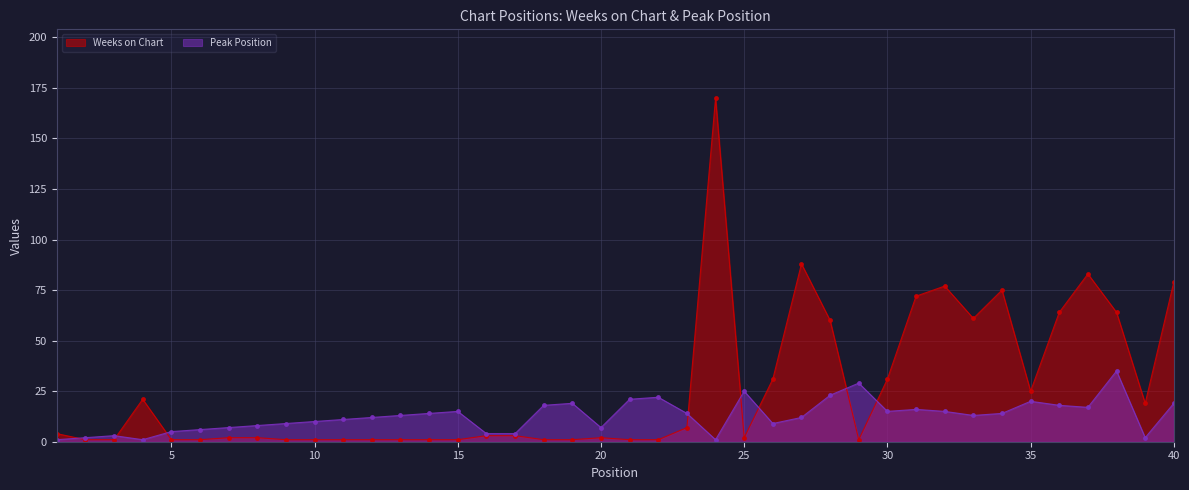

After their last crossing, which series has the higher values: Weeks on Chart or Peak Position?

Weeks on Chart